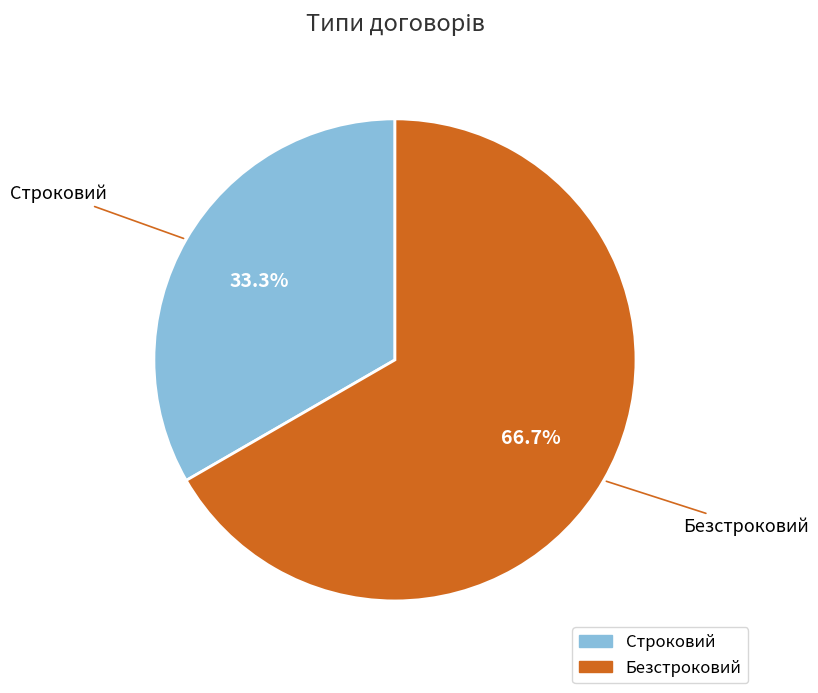

Do Безстроковий and Строковий together represent more than half of the pie?

Yes